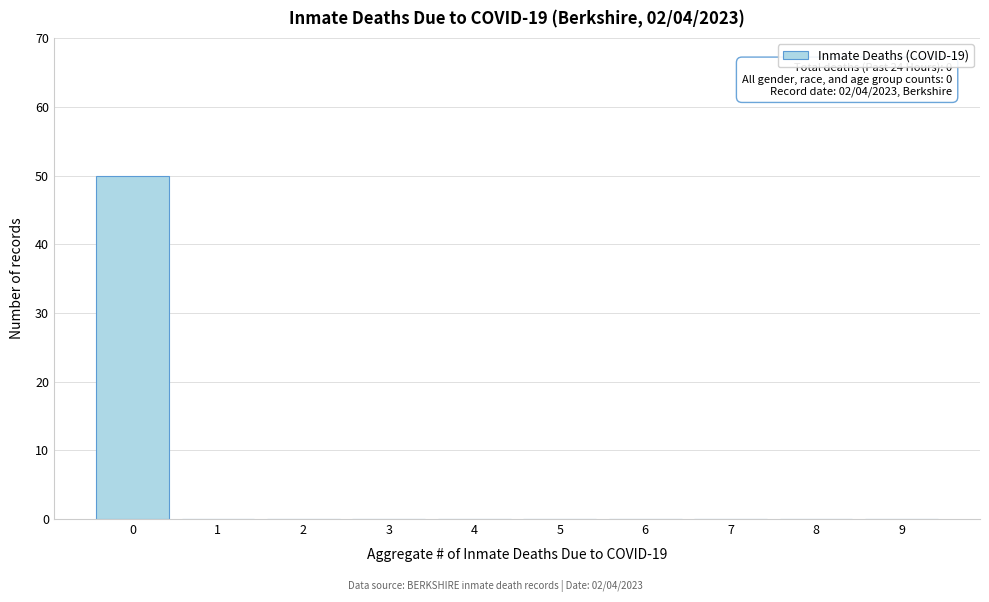

Reading right to left, transcribe all the data shown in this chart.

9=0	8=0	7=0	6=0	5=0	4=0	3=0	2=0	1=0	0=50